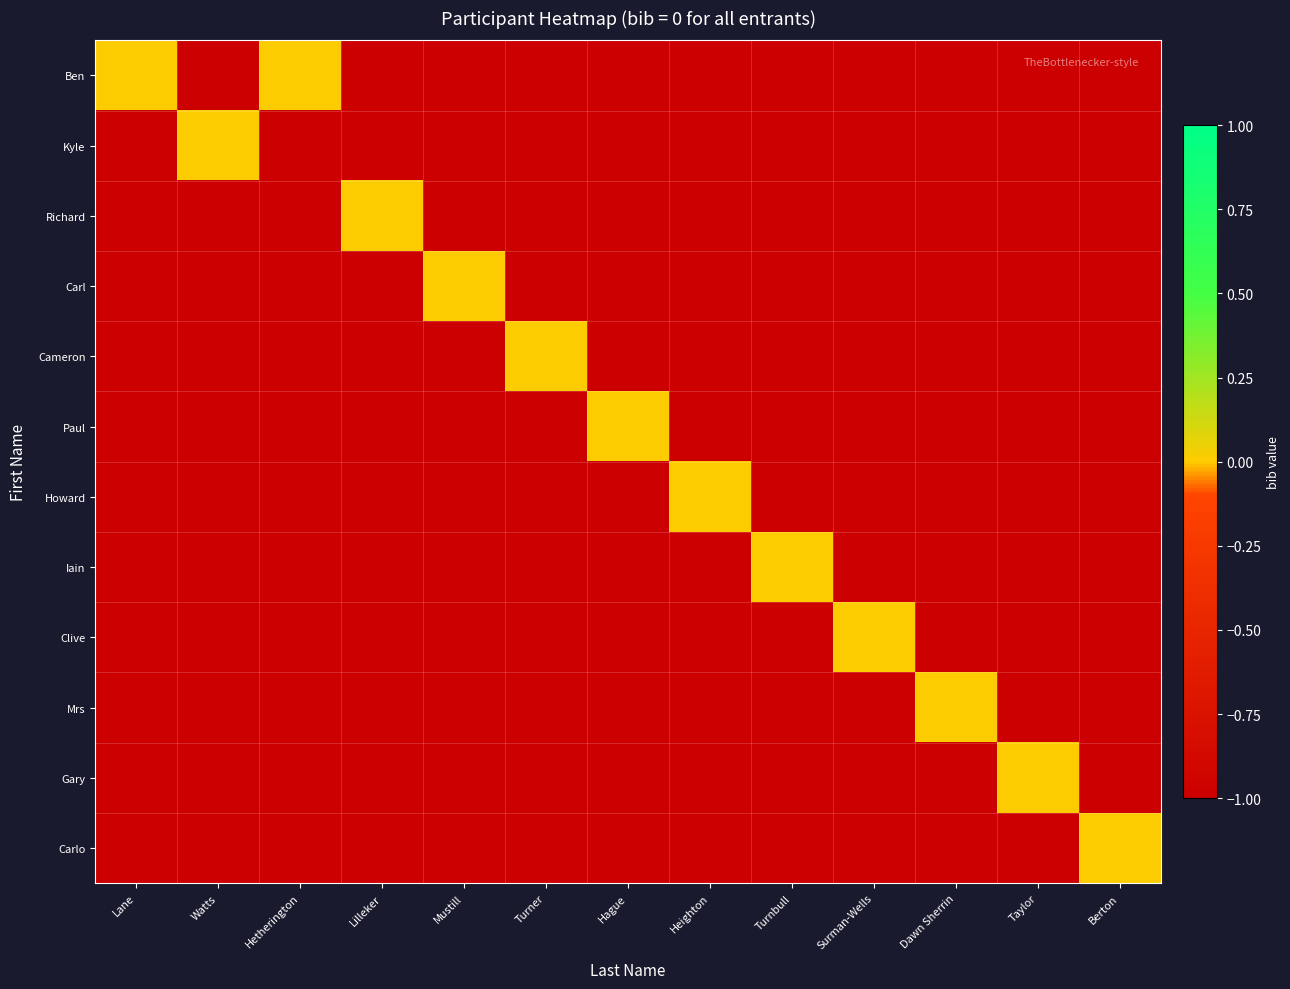

At which category is the sum across all series the highest?

Lane